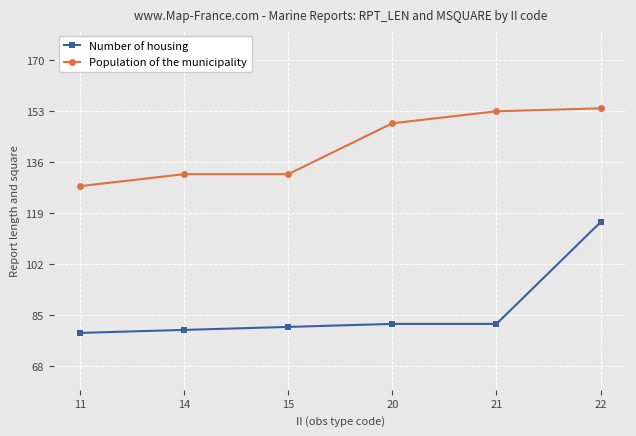

True or false: Number of housing and Population of the municipality intersect in this chart.

False